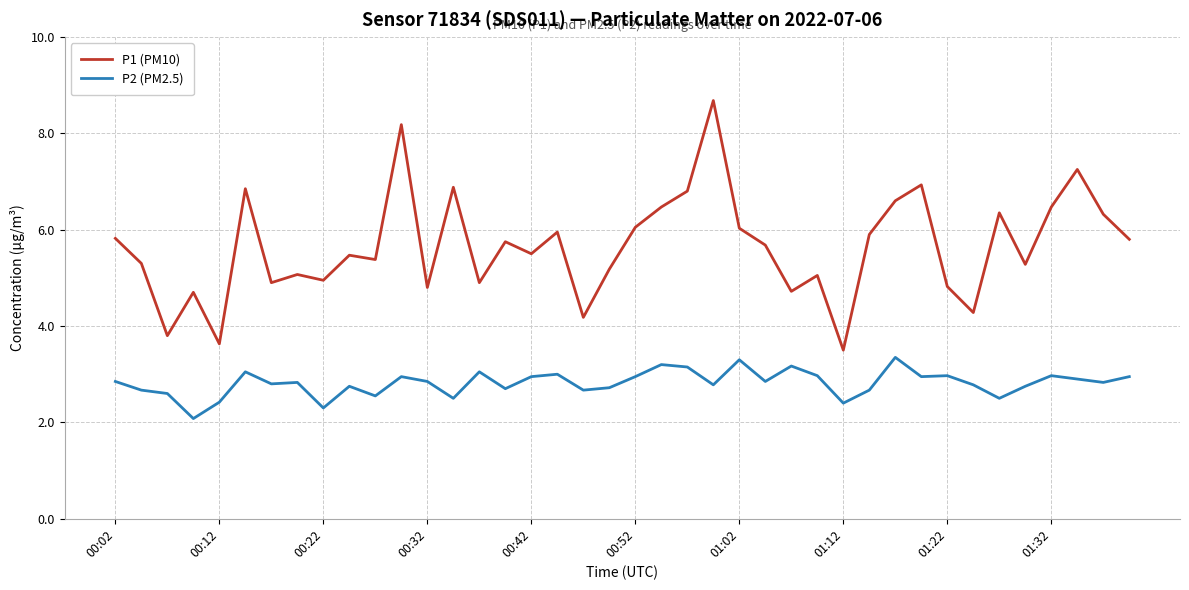

True or false: P2 (PM2.5) and P1 (PM10) intersect in this chart.

False